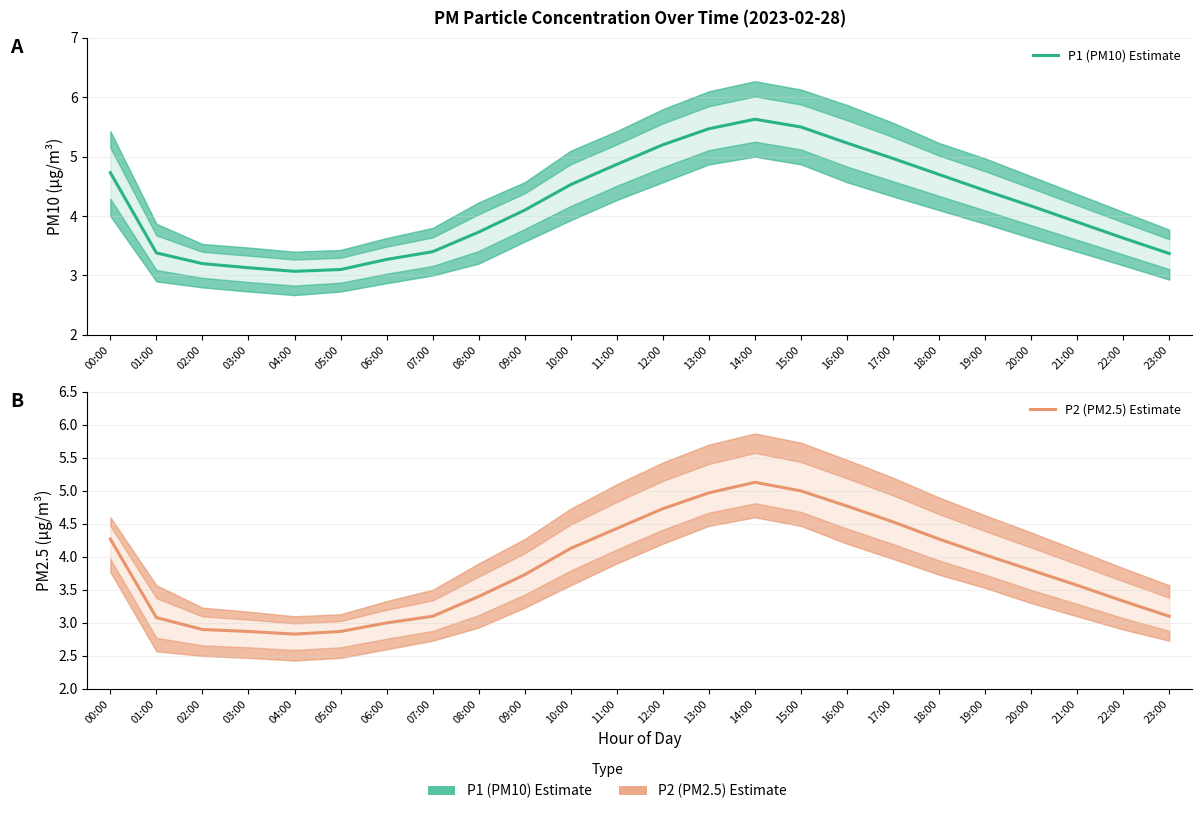

What is the label of the 6th point from the right?

18:00